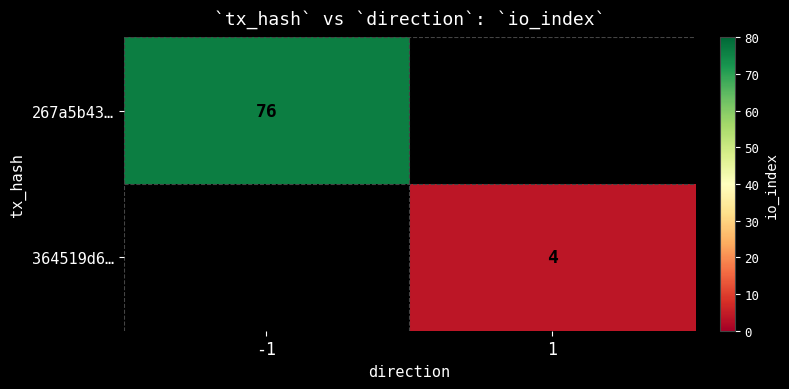

The value of 267a5b43… at -1 is 76. True or false?

True